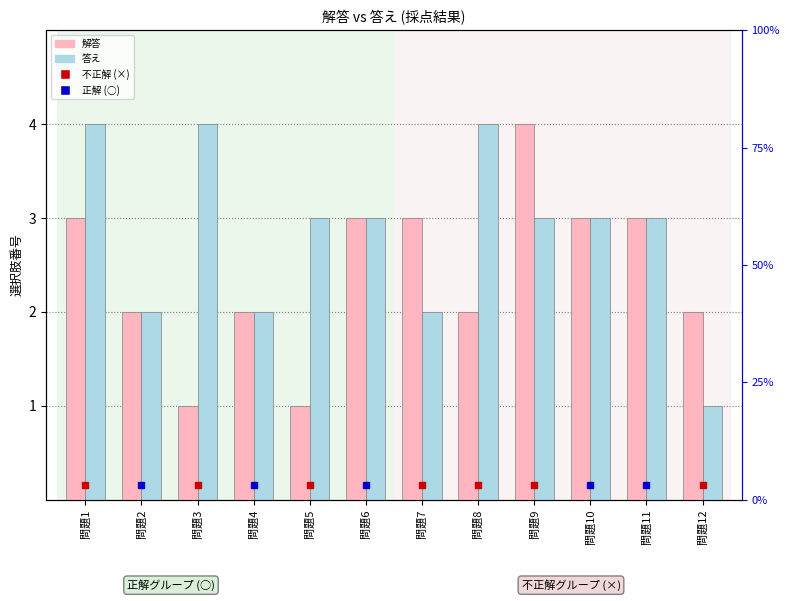

Does the chart contain any negative values?

No